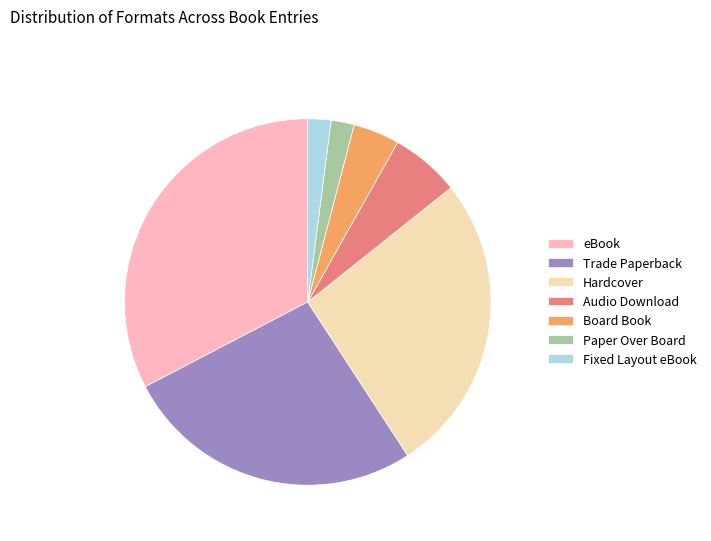

Do Paper Over Board and Board Book together represent more than half of the pie?

No